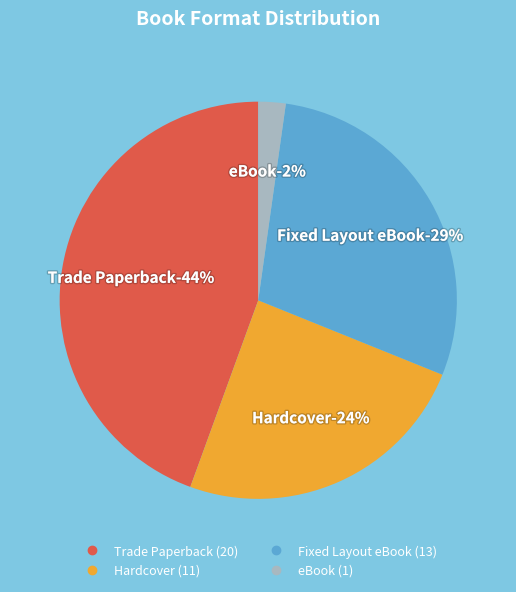

Does eBook account for over 50% of the chart?

No